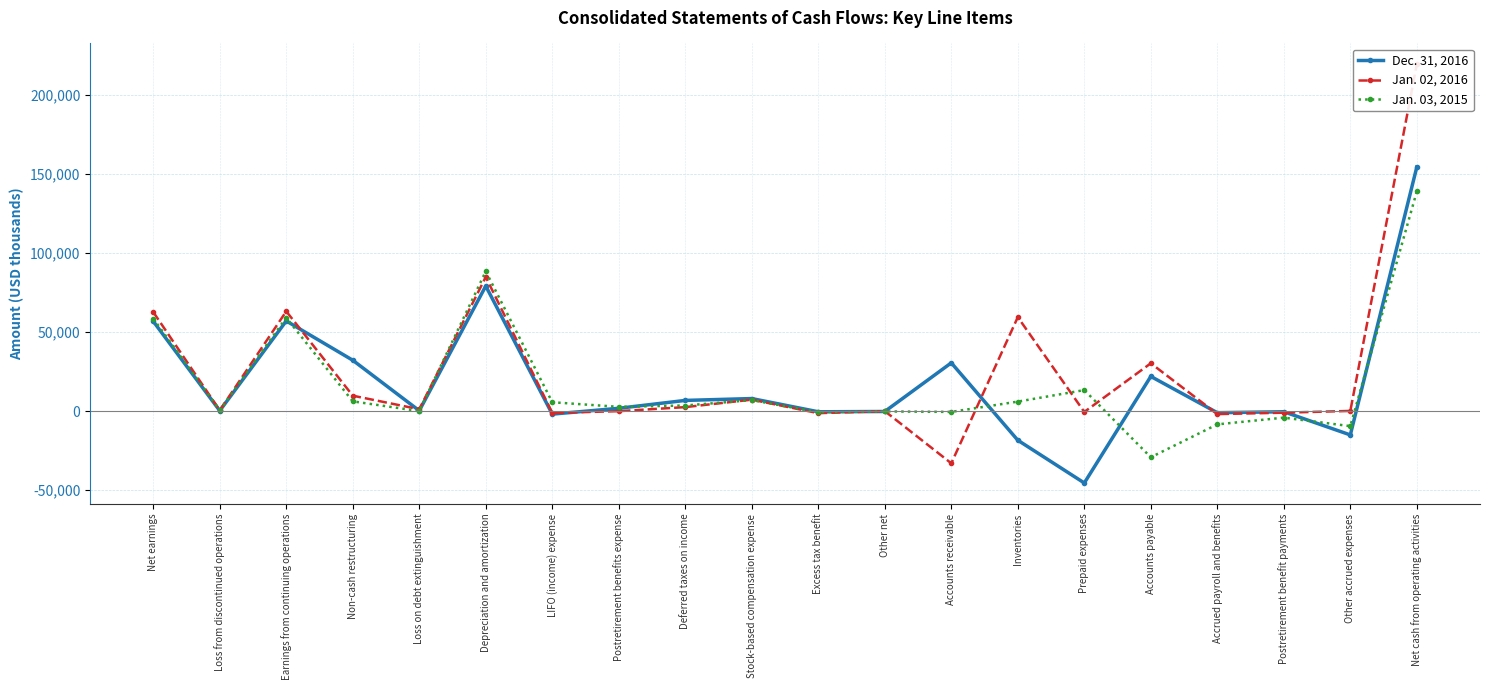

What is the approximate value of Dec. 31, 2016 at Accounts payable, to the nearest 100?

21900